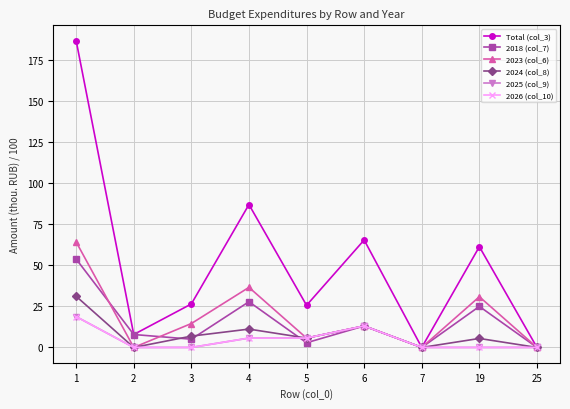

True or false: 2024 (col_8) and Total (col_3) intersect in this chart.

False